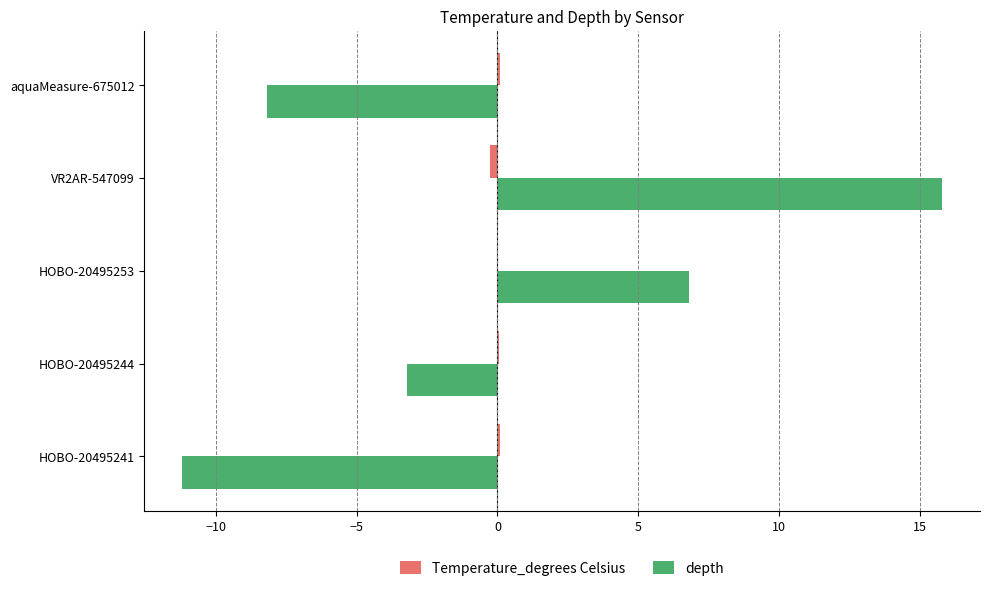

Which series changed the most between HOBO-20495244 and aquaMeasure-675012?

depth